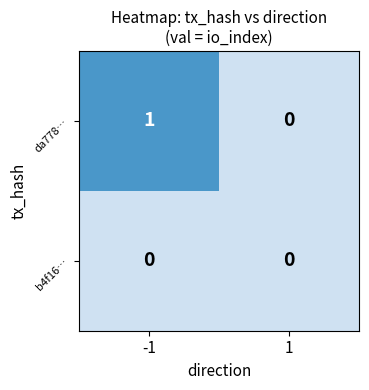

Reading left to right, what are all the values shown in this chart?

da778…: 1	0
b4f16…: 0	0